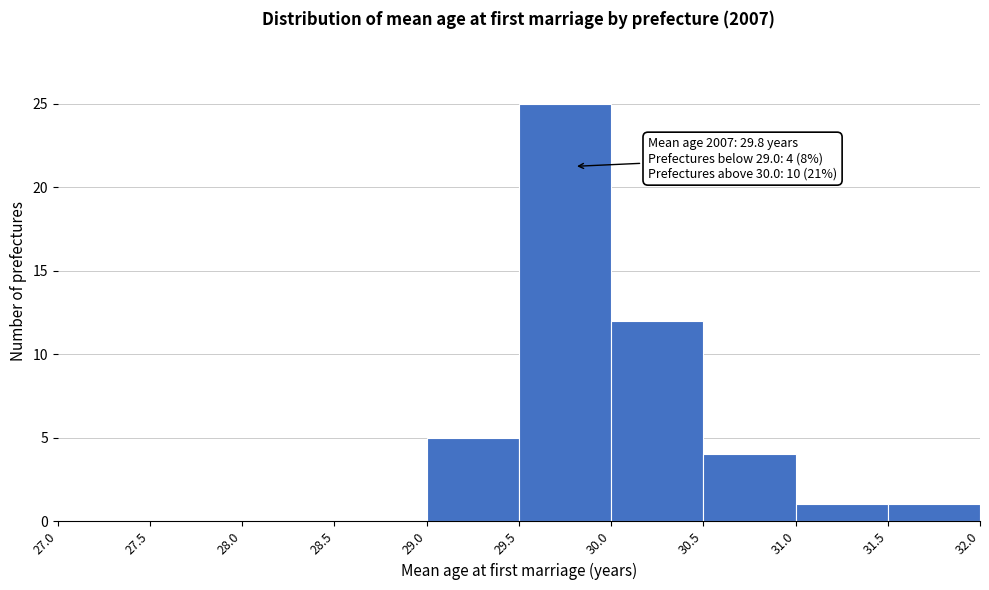

Which range on the x-axis has the tallest bar?

29.5 to 30.0